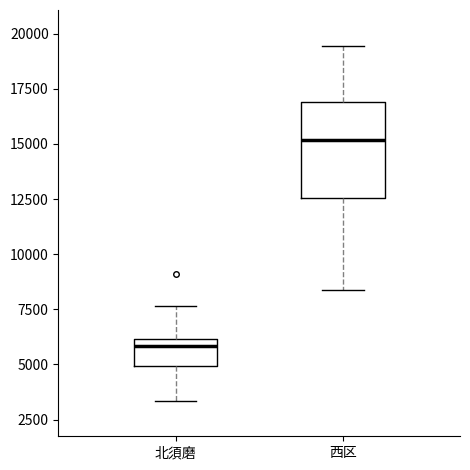

Reading left to right, transcribe this box plot: for each box, give where its median line is, the range the box spans, and where its two whiskers end, as read against the y-axis. The values are not printed on the chart, so give them approximately, as read against the axis.

北須磨: median 6000 (just below the box's upper edge), box 5000 to 6000, whiskers 3500 to 7500
西区: median 15000, box 12500 to 17000, whiskers 8500 to 19500